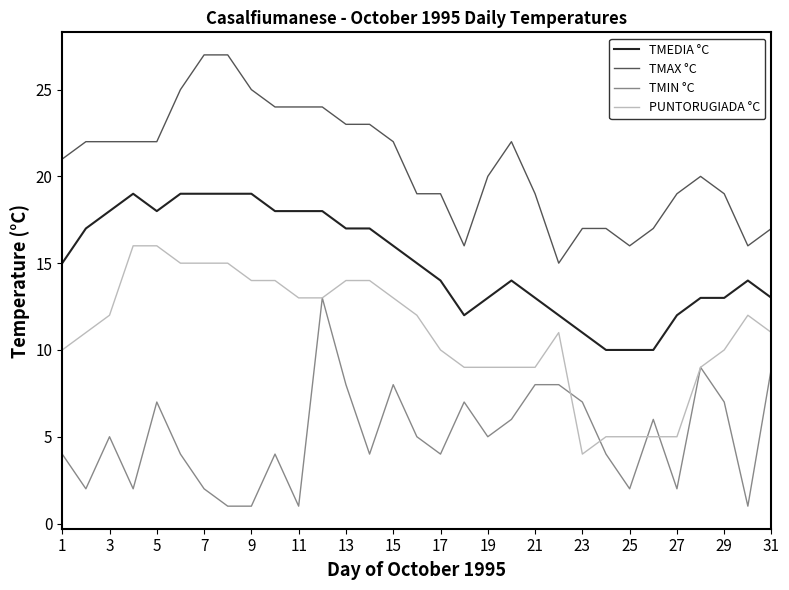

Which series has the largest total across all categories?

TMAX °C